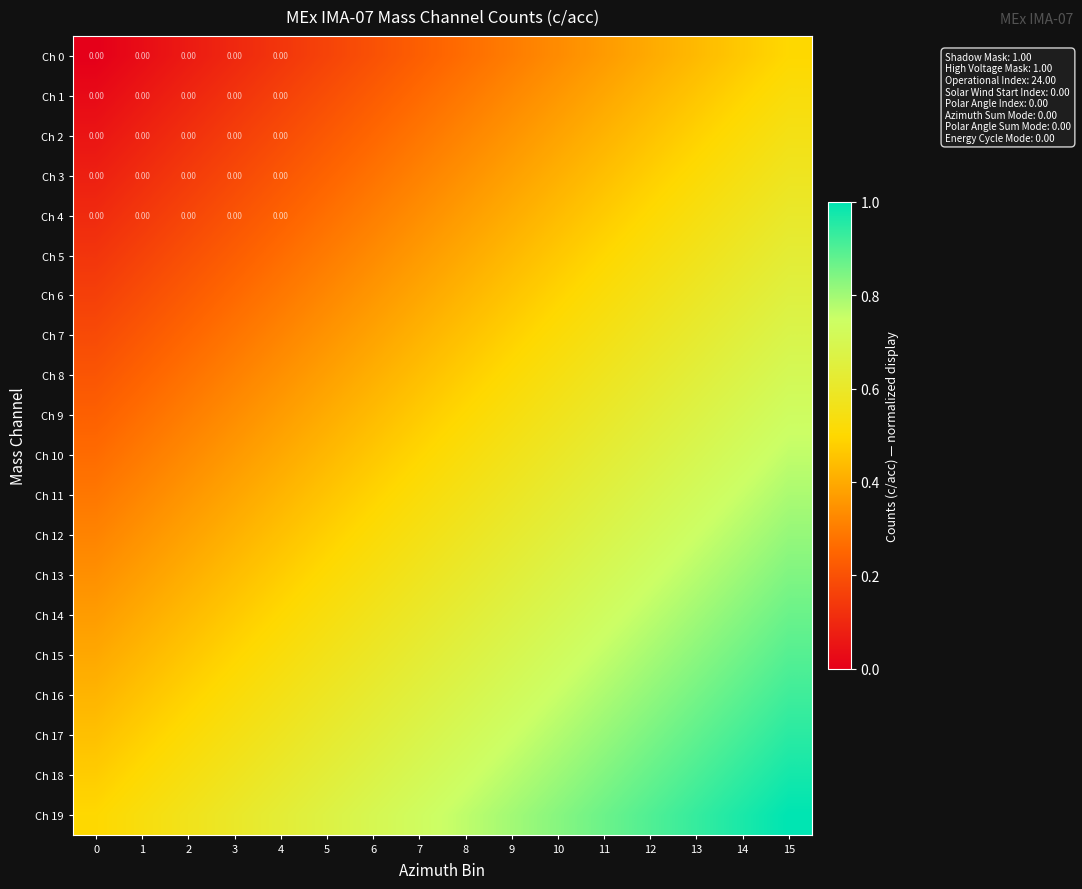

What is the difference between the second highest and second lowest values in the Ch 14 series?

0.4